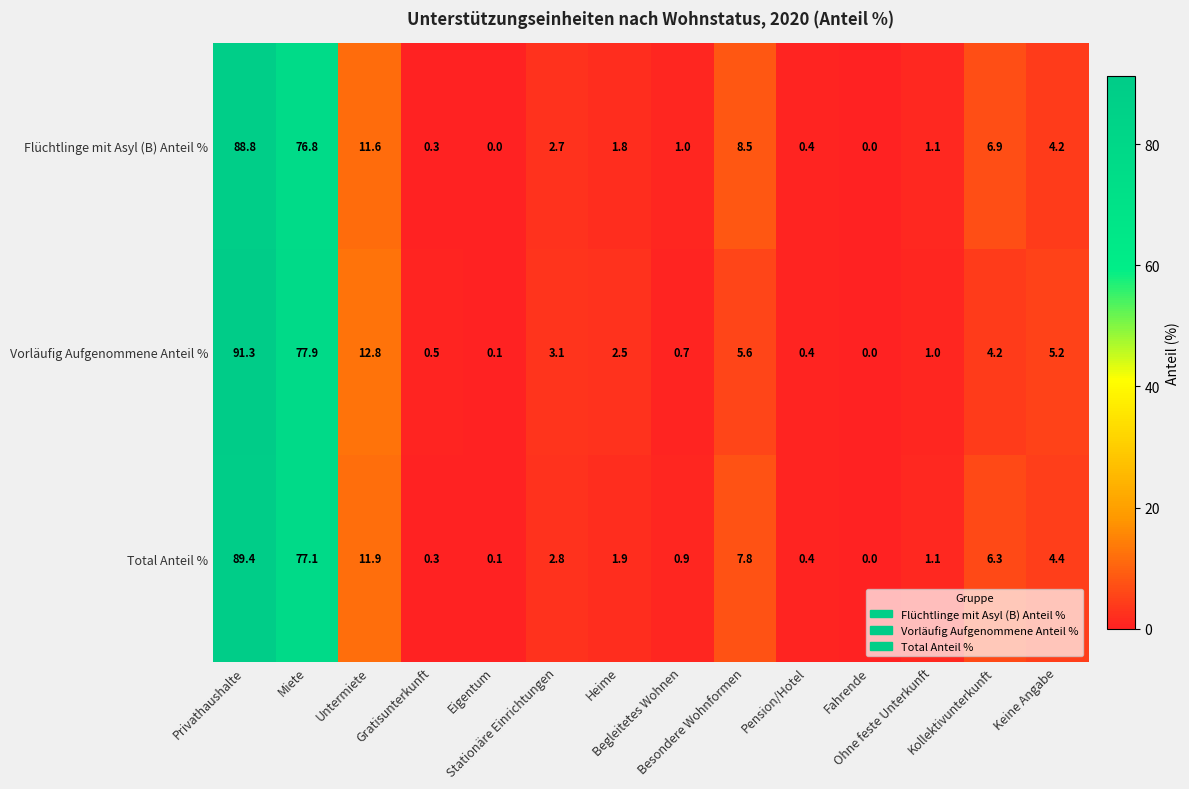

How many distinct data groups are displayed?

3